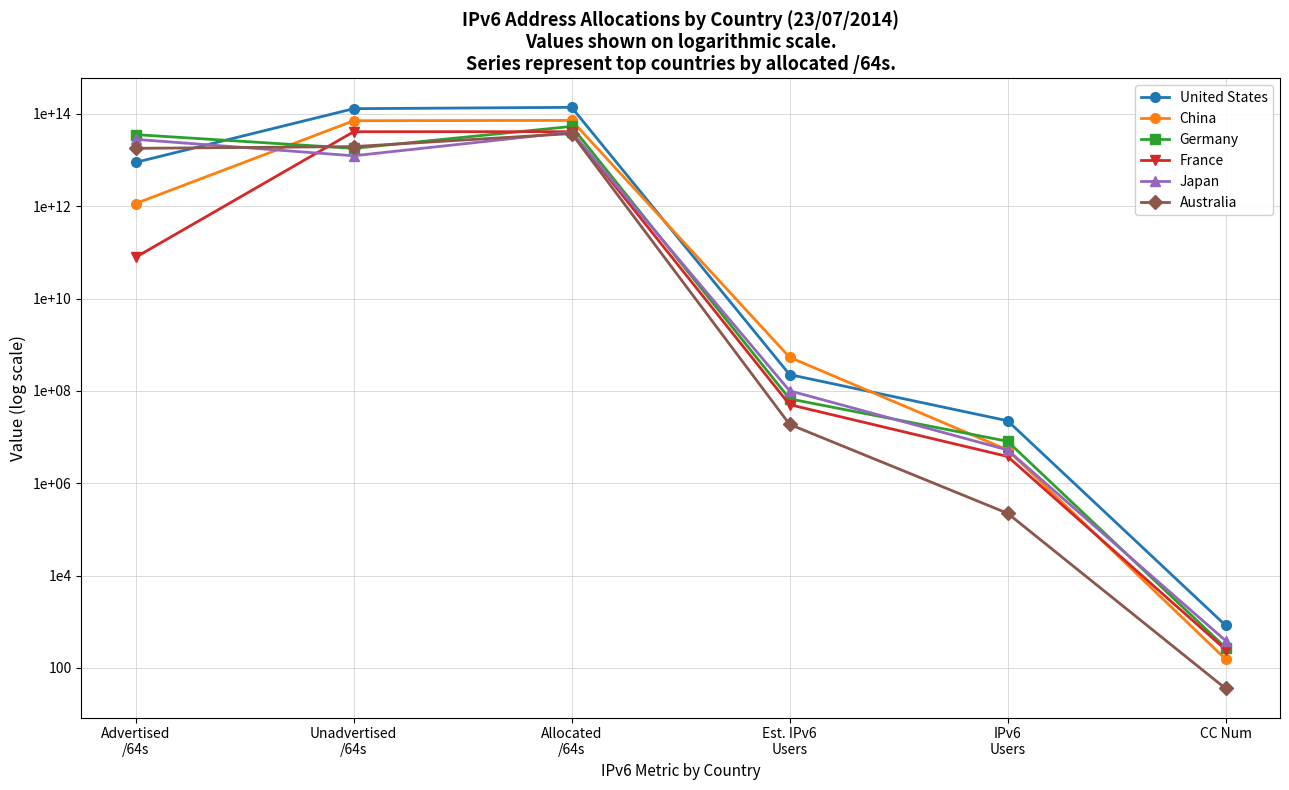

How many lines are shown in the chart?

6